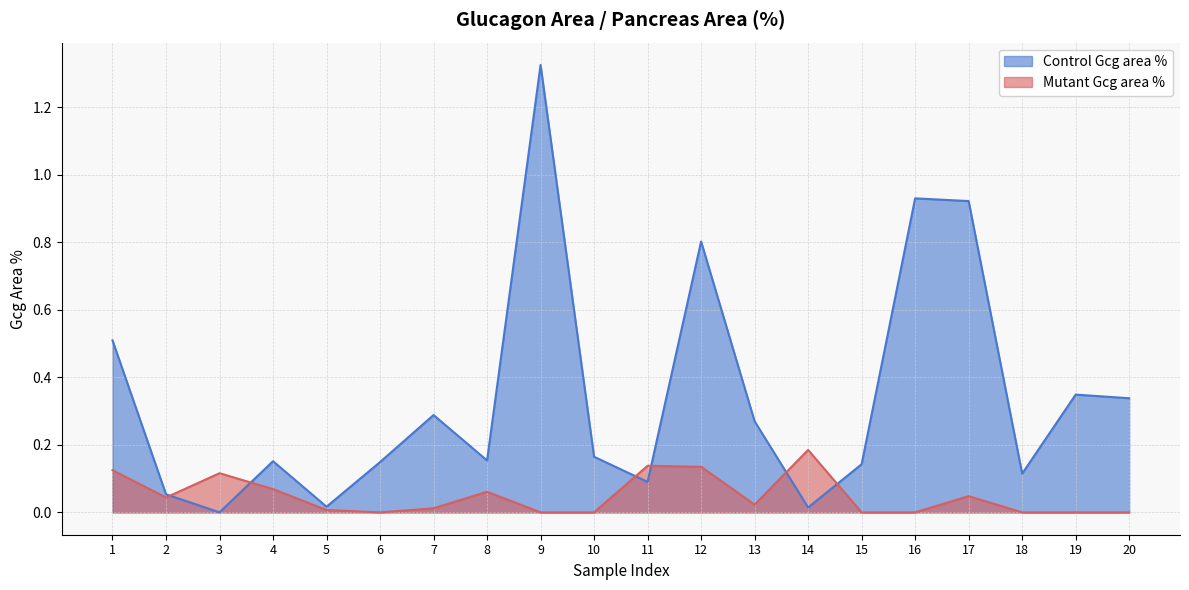

Is it true that Control Gcg area % equals 0.5 at 13?

False